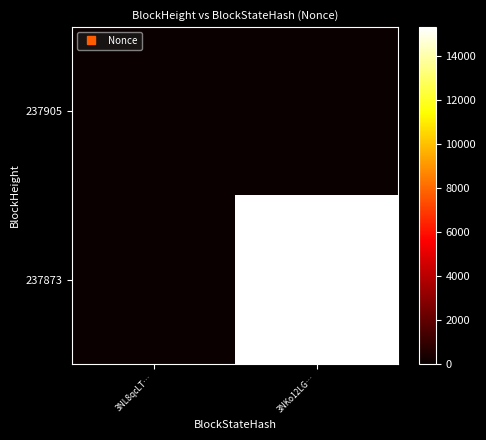

Reading right to left, what are all the values shown in this chart?

237905: 3NKo12LG…=0	3NL8qcLT…=0
237873: 3NKo12LG…=15313	3NL8qcLT…=0